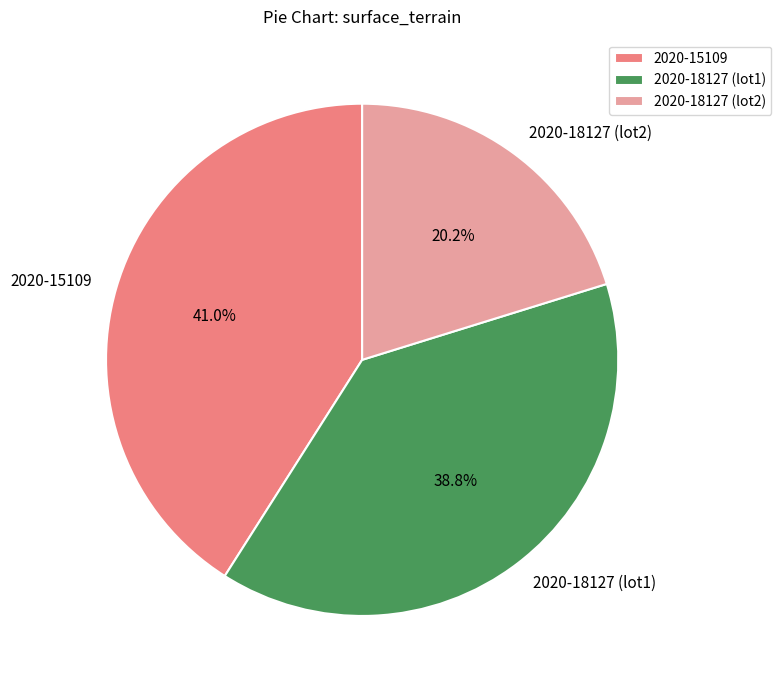

How many segments does this pie chart have?

3